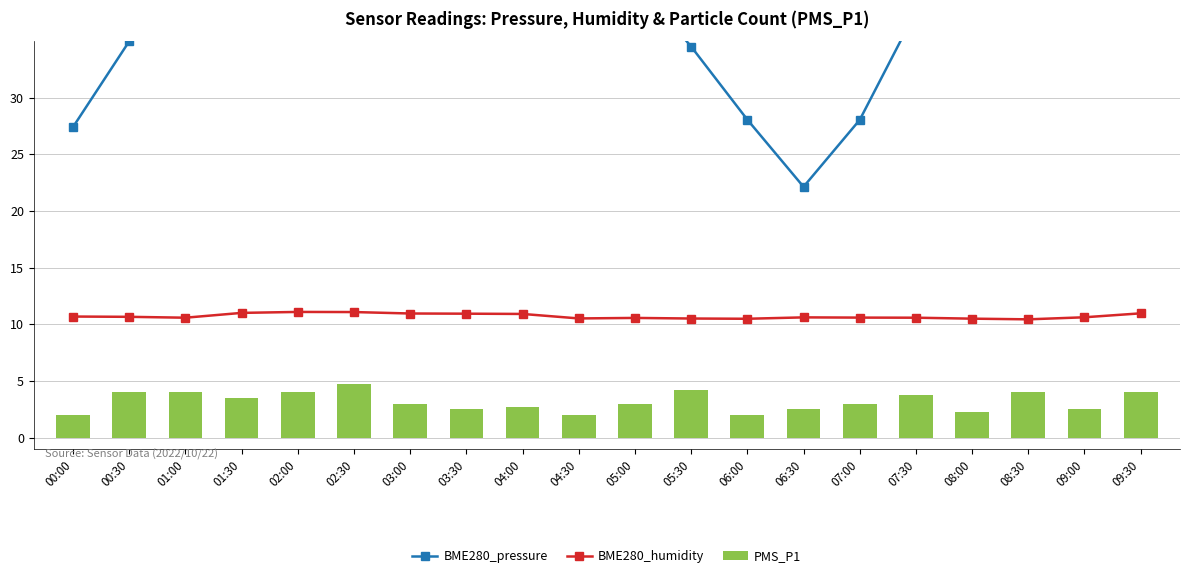

Is it true that PMS_P1 equals 4.0 at 01:00?

True